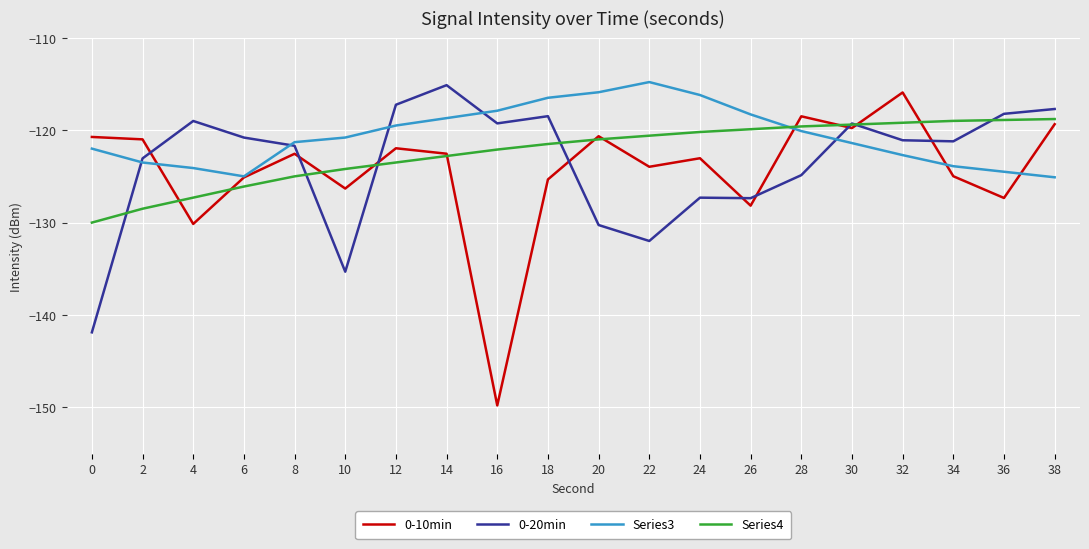

Which label corresponds to the smallest value in the chart?

16